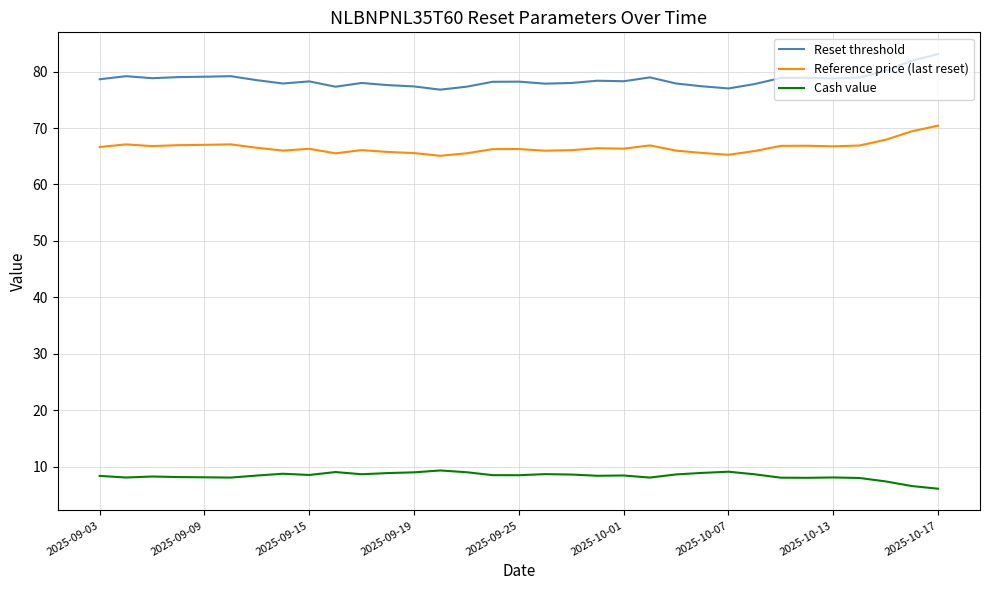

What is the lowest value of the Reference price (last reset) series?

65.1